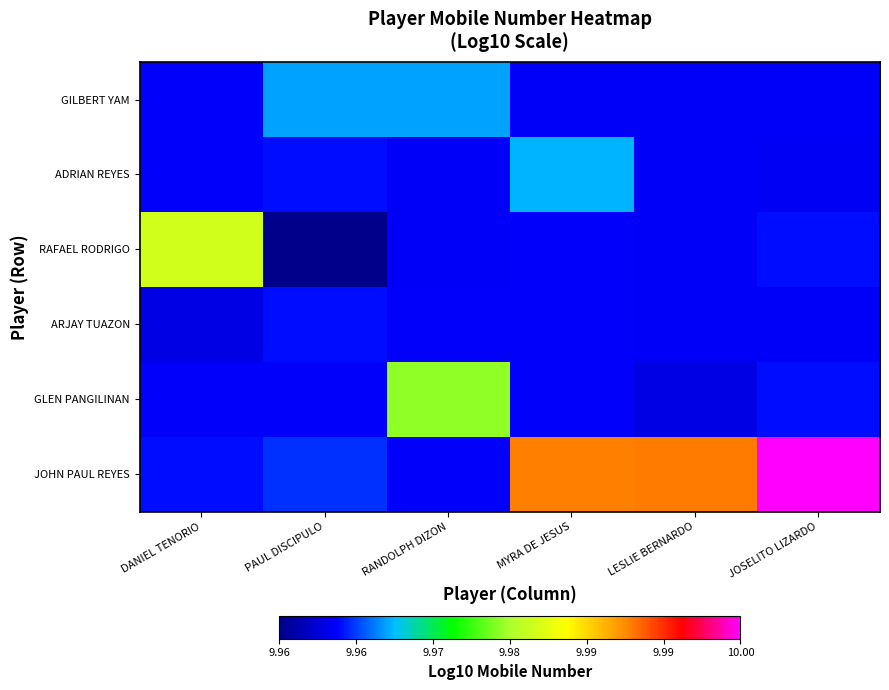

At which category is the sum across all series the highest?

JOSELITO LIZARDO